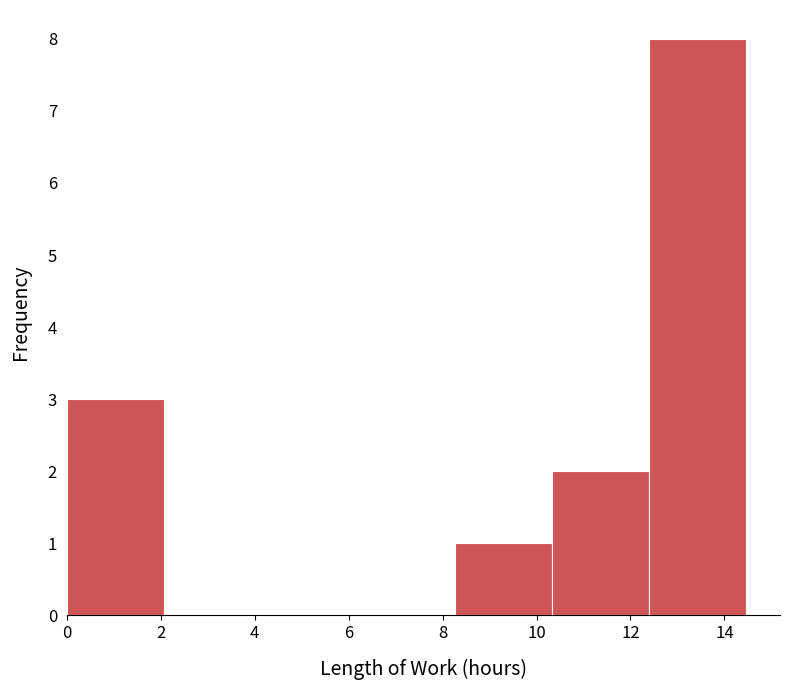

Reading left to right, transcribe this chart: for each bar, give the range it covers on the x-axis and its height. Neither the bar edges nor the heights are printed on the chart, so give them approximately, as read against the axes.

0.0 to 2.0: 3
2.0 to 4.2: 0
4.2 to 6.2: 0
6.2 to 8.2: 0
8.2 to 10.4: 1
10.4 to 12.4: 2
12.4 to 14.4: 8